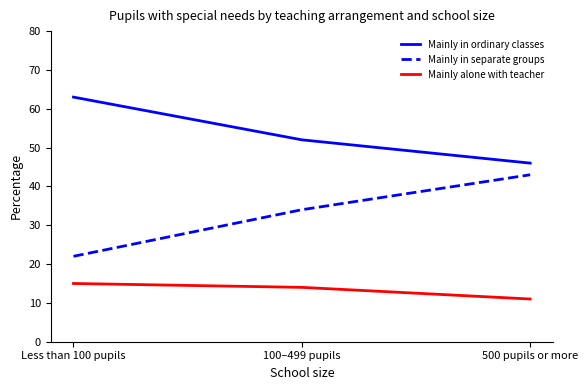

The Mainly alone with teacher series shows 11 at 500 pupils or more. True or false?

True